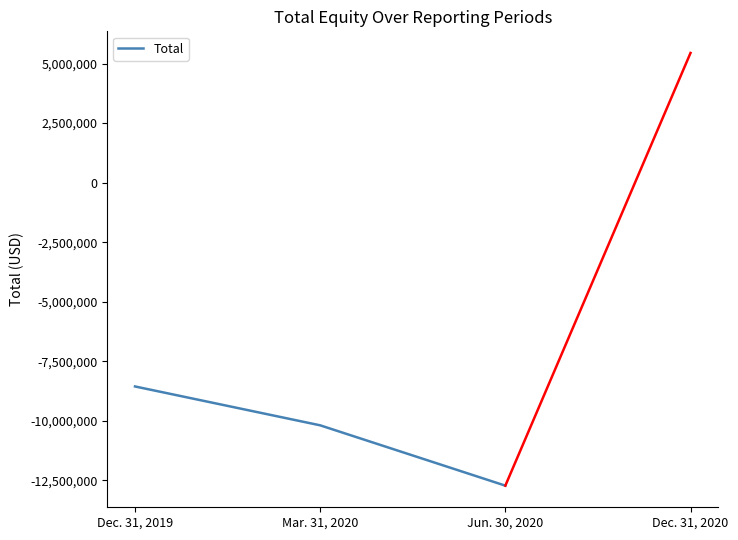

What is the difference between the values at Jun. 30, 2020 and Dec. 31, 2019?

4165393